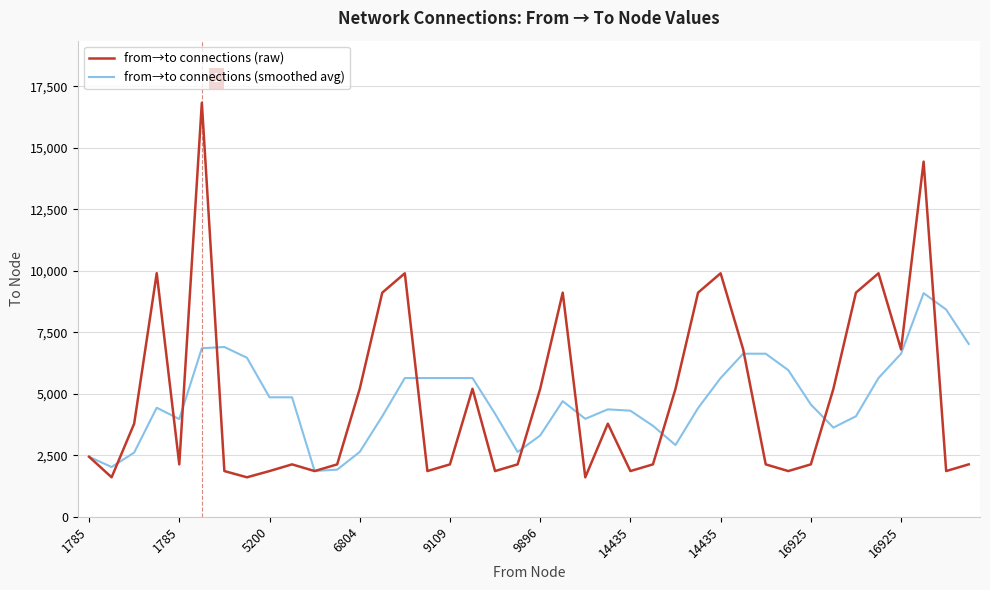

What is the greatest value displayed?

16826.0